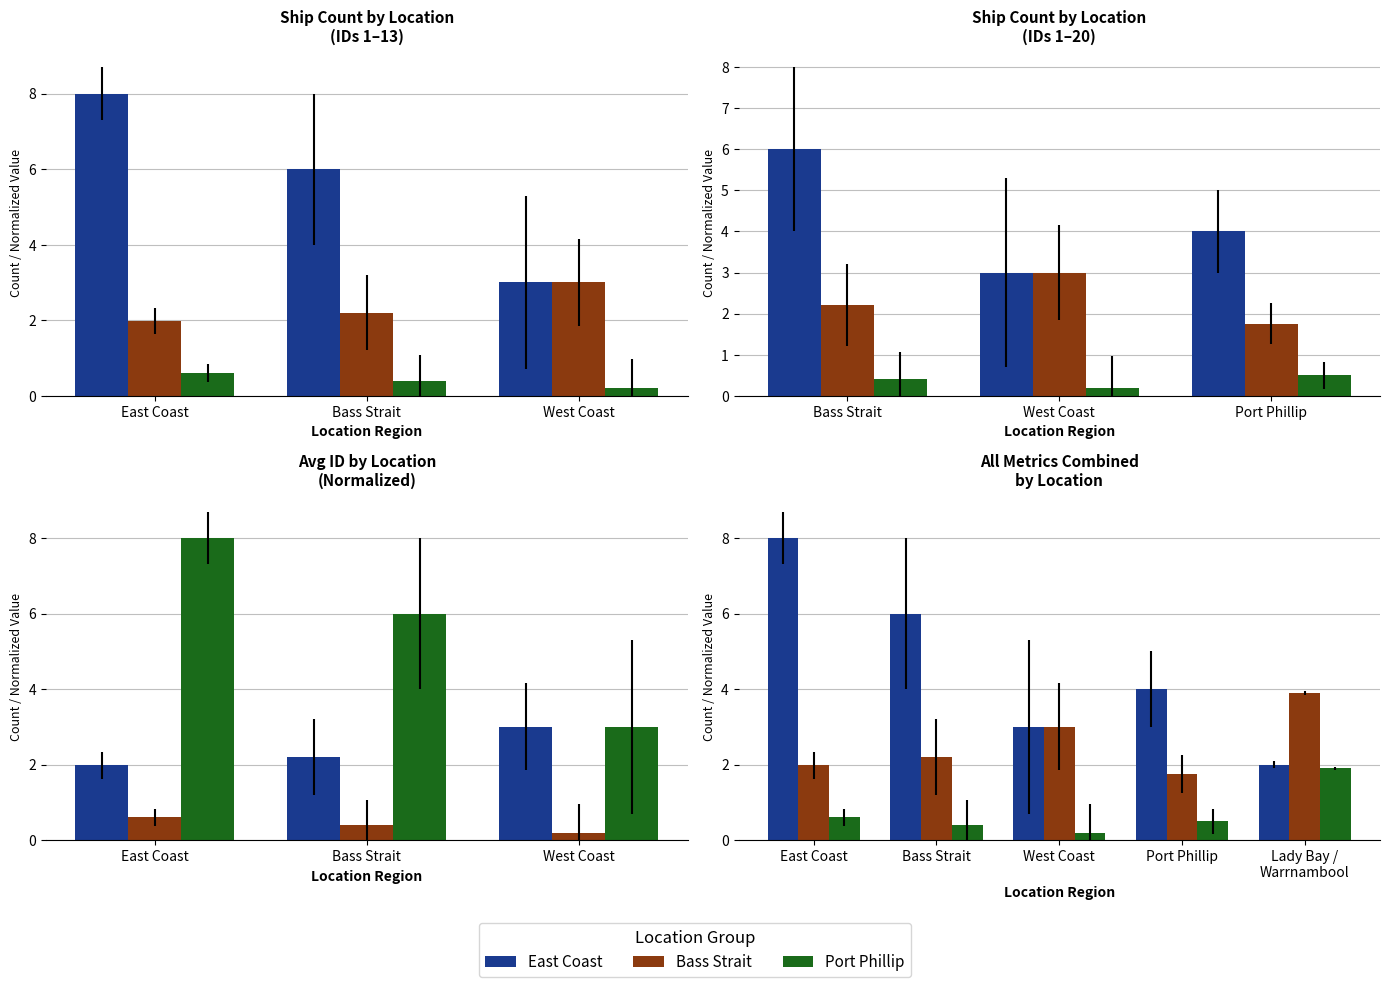

The value of Port Phillip at Bass Strait is 0.4. True or false?

True